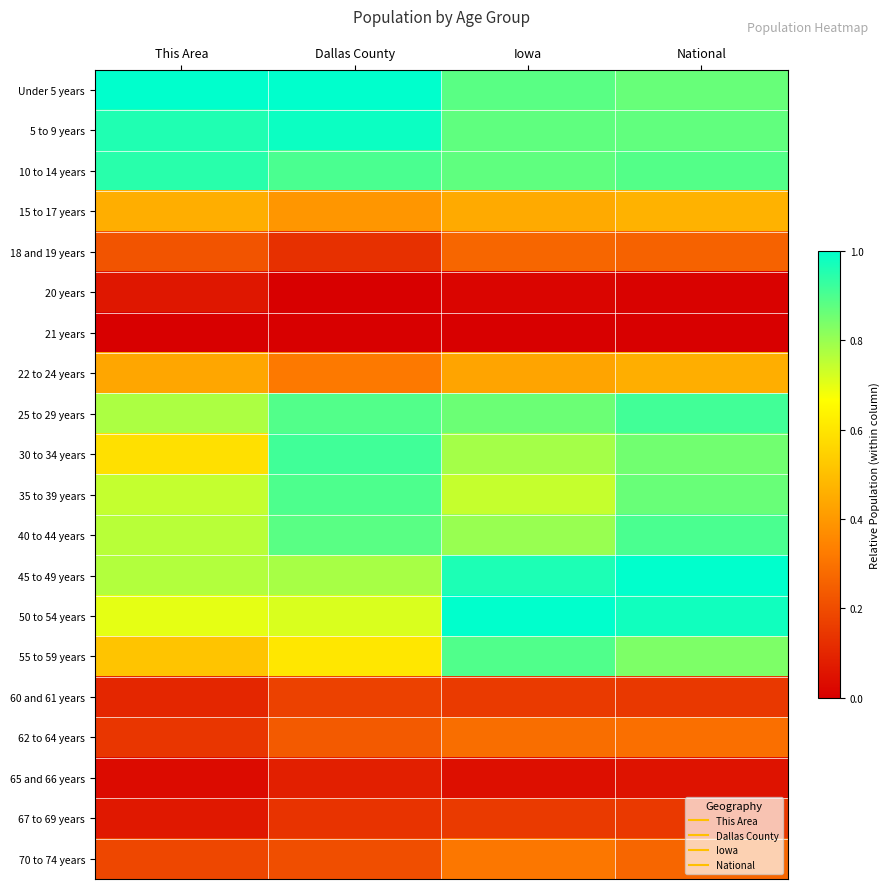

At how many categories does at least one series exceed 0?

4